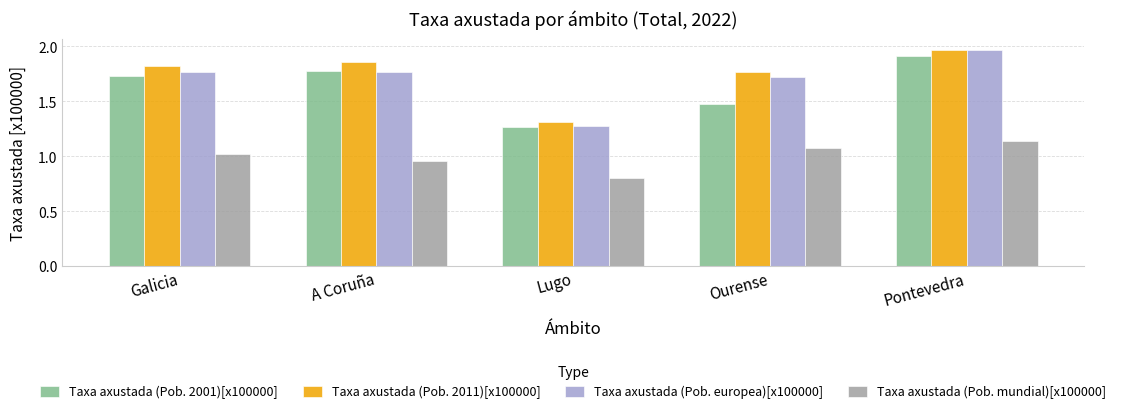

Which series has the largest range (max minus min)?

Taxa axustada (Pob. europea)[x100000]